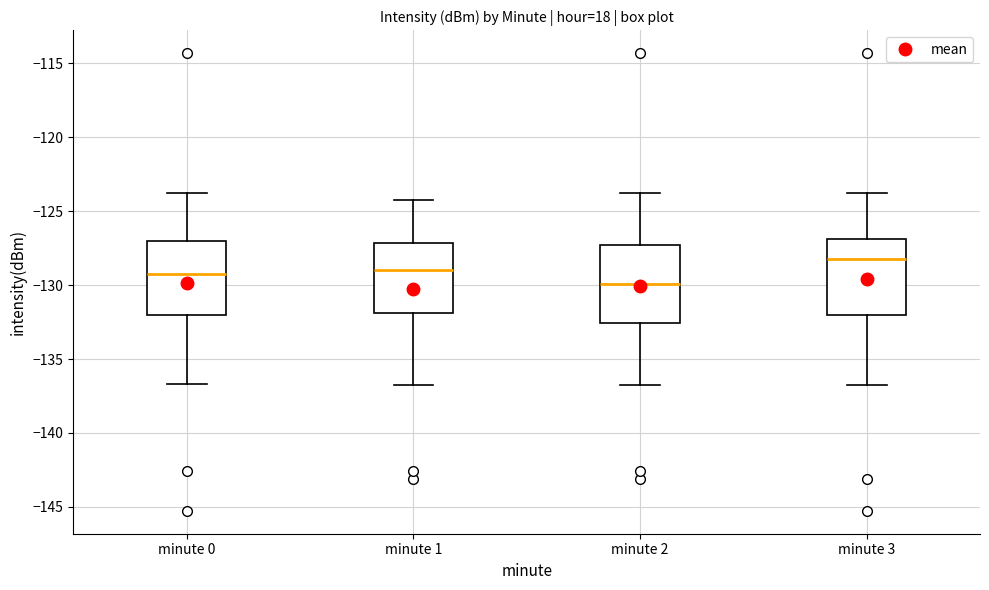

Which box has the highest median line?

minute 3